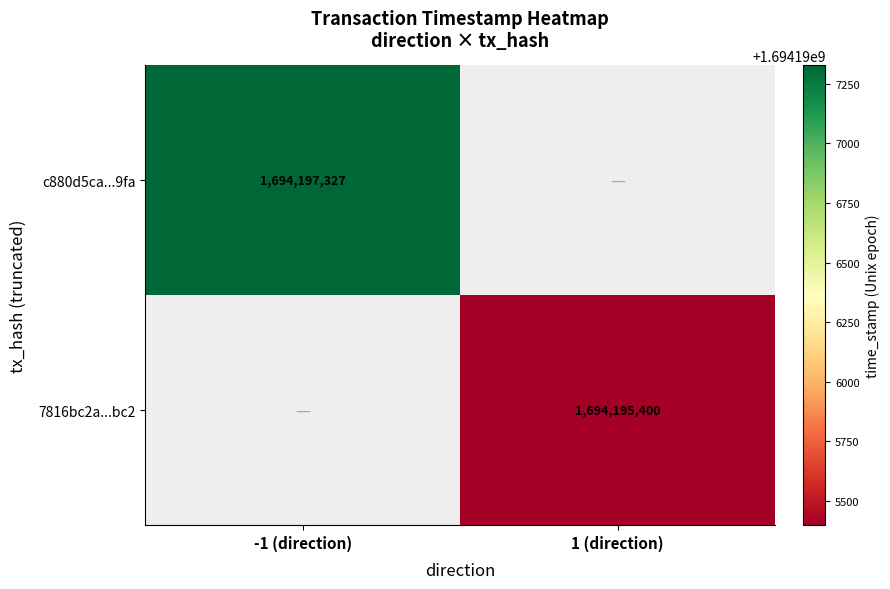

True or false: c880d5ca...9fa has a value of 1694197327 at -1 (direction).

True